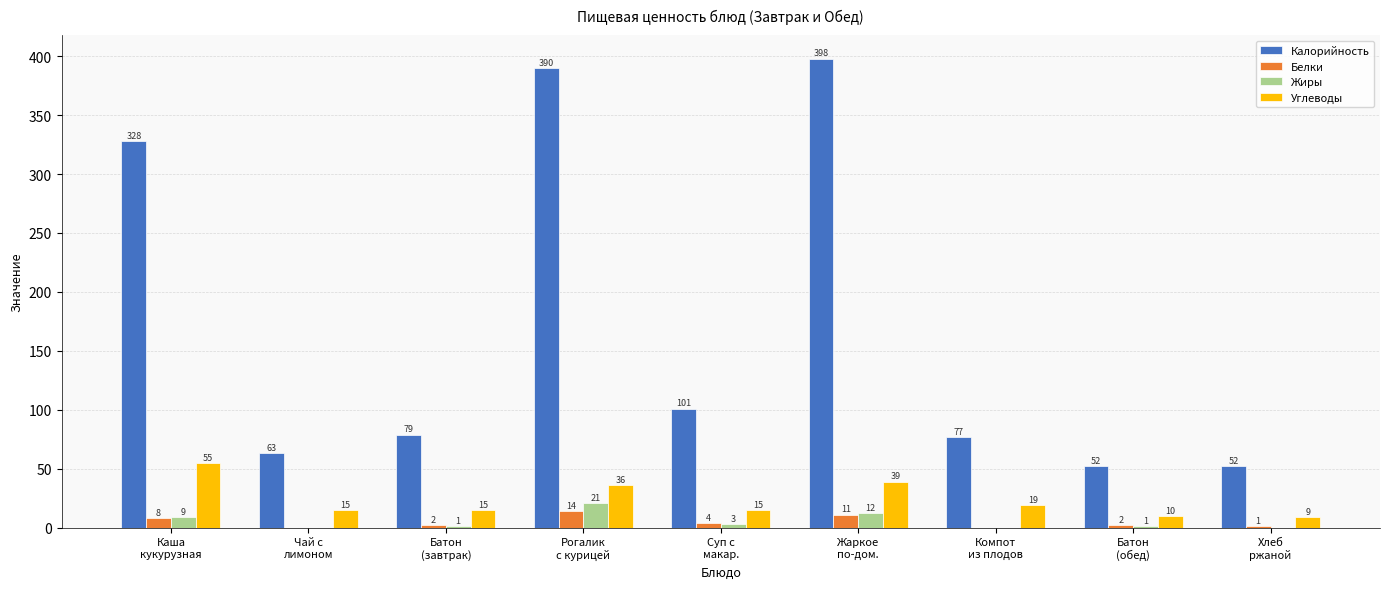

What are all the series names shown in the legend?

Калорийность, Белки, Жиры, Углеводы